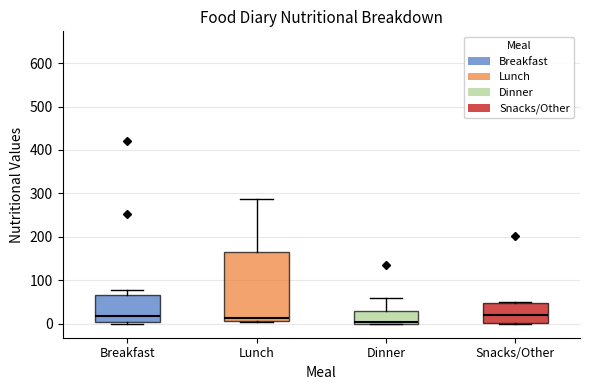

Which box is the tallest, from its lower edge to its upper edge?

Lunch